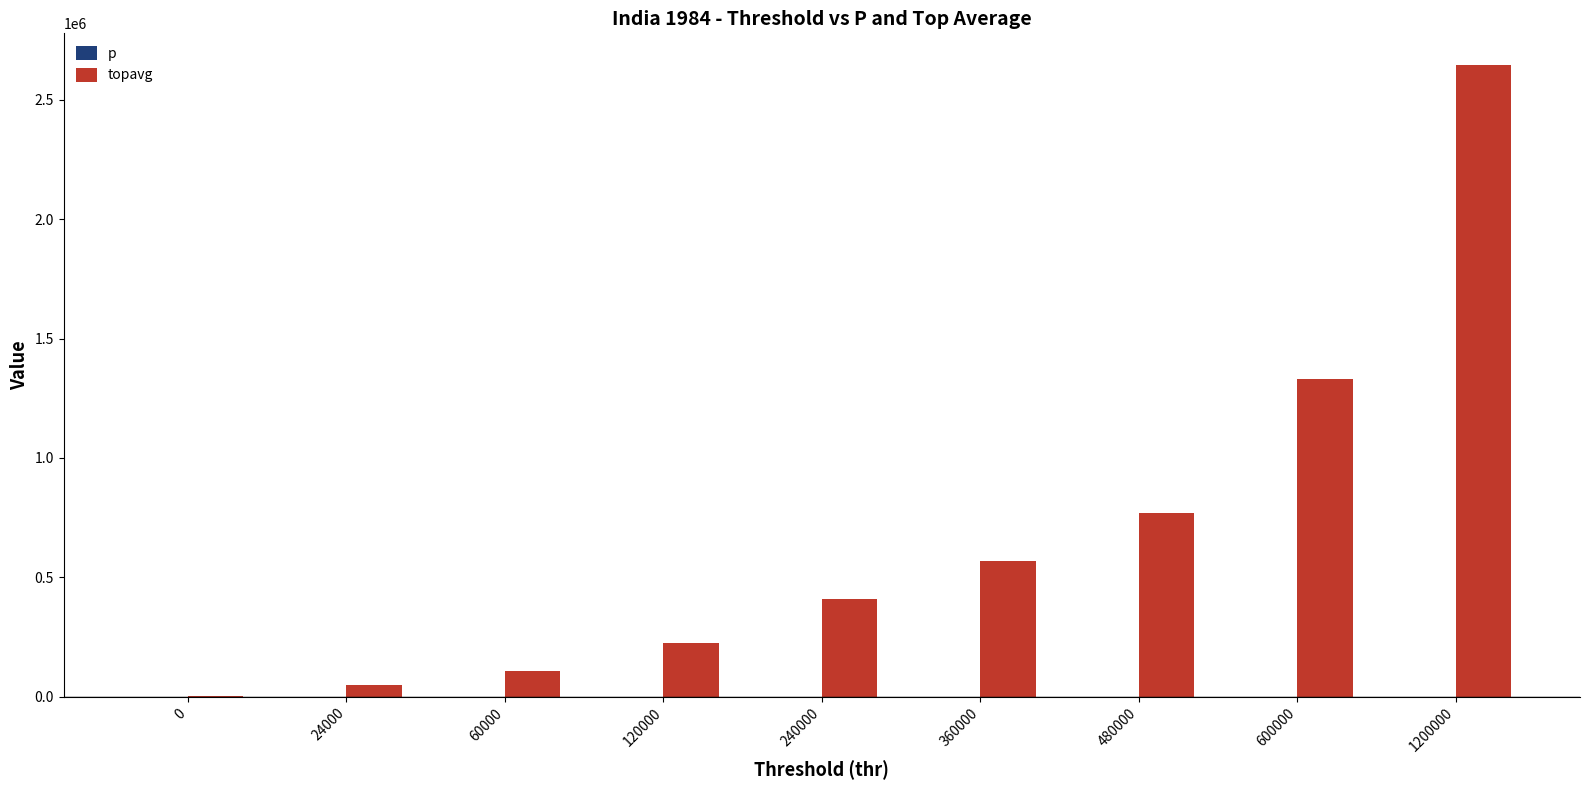

What is the total value across all series at 240000?

408060.7